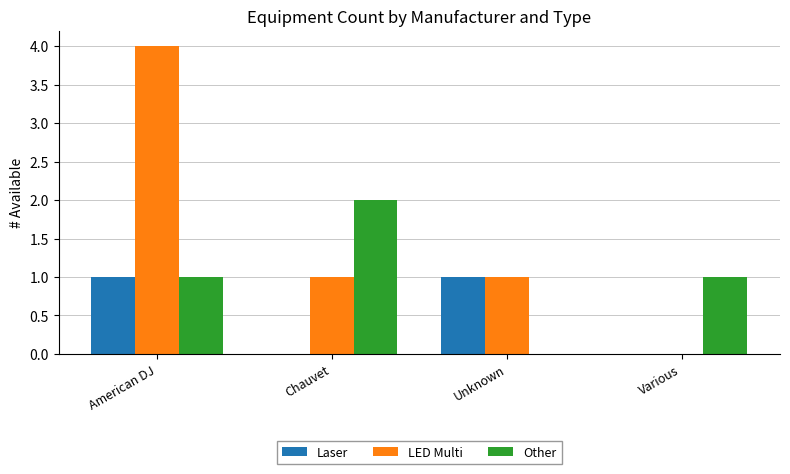

What is the maximum value for LED Multi?

4